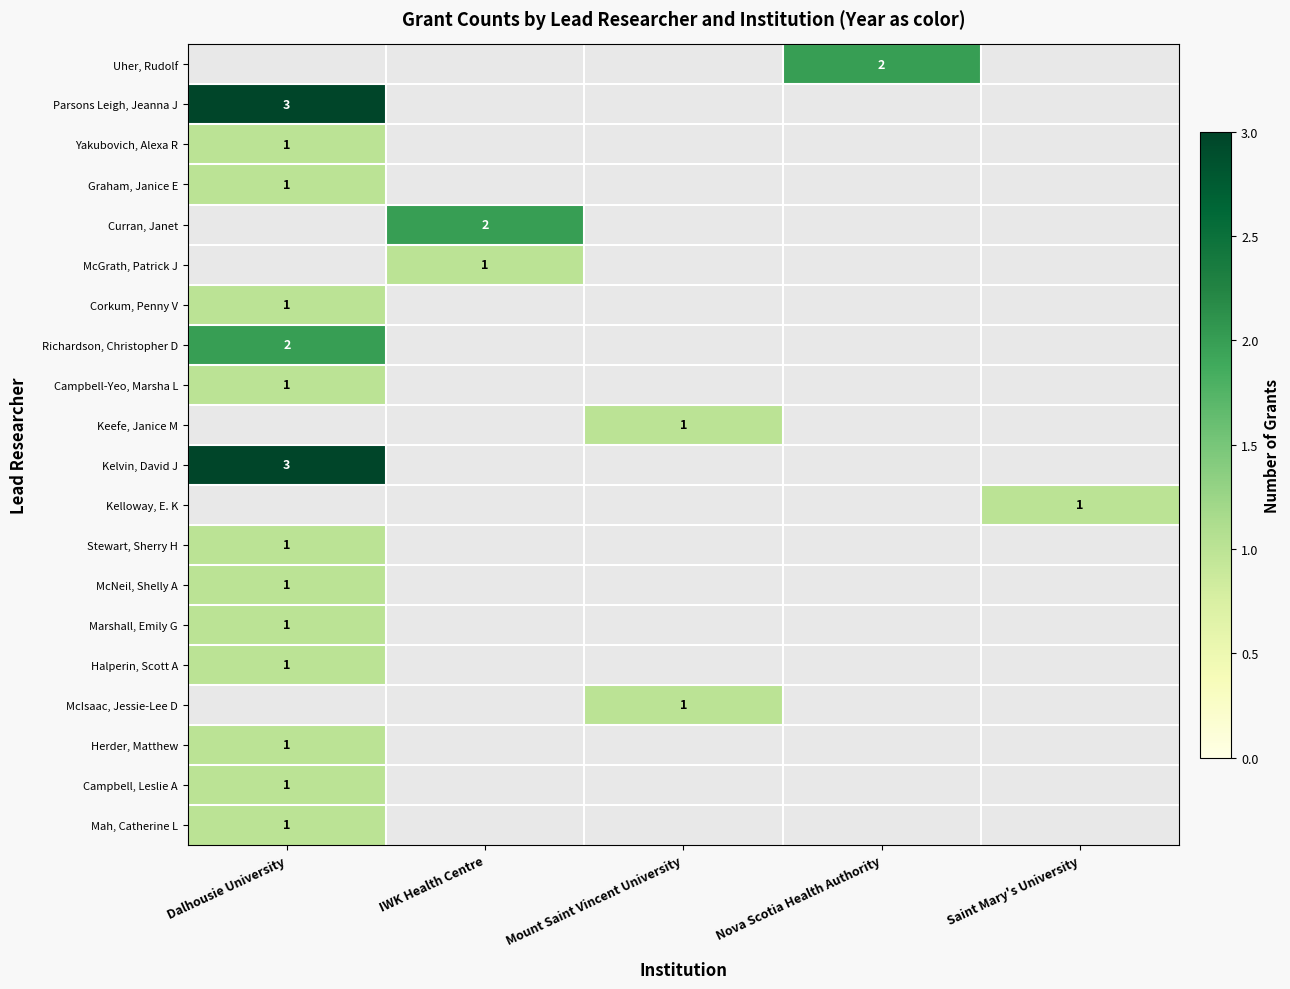

The value of Richardson, Christopher D at Dalhousie University is 2. True or false?

True